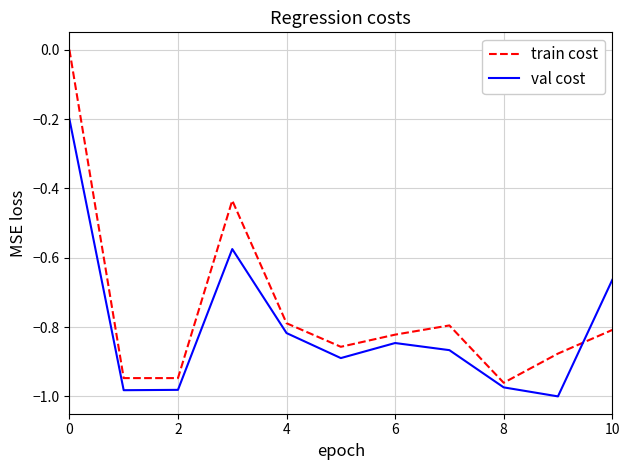

What is the highest value of the val cost series?

-0.2